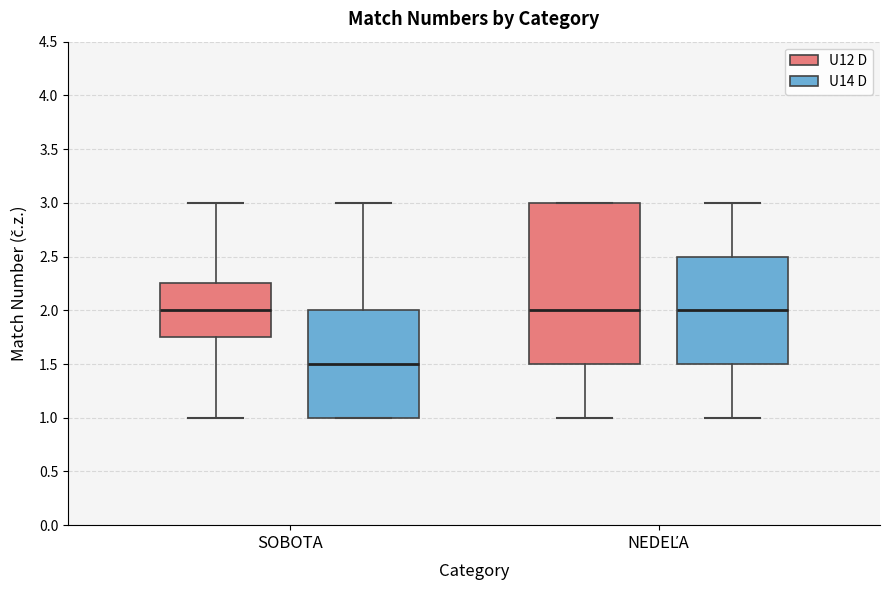

Which box has the lowest median line?

SOBOTA (U14 D)